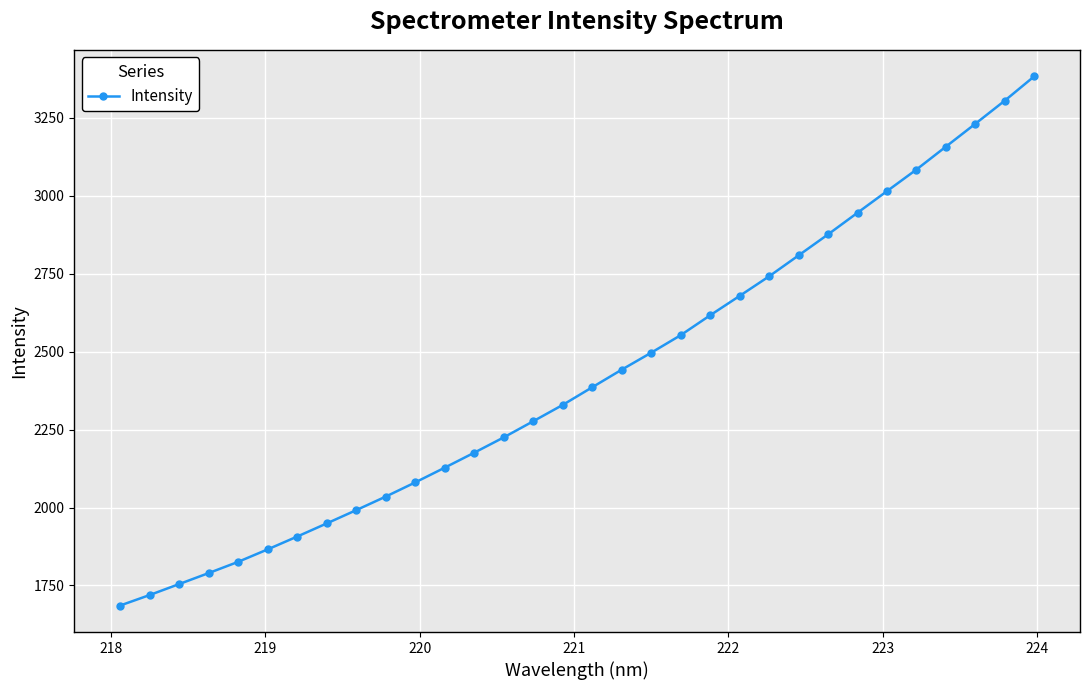

What is the maximum value shown in the chart?

3383.4